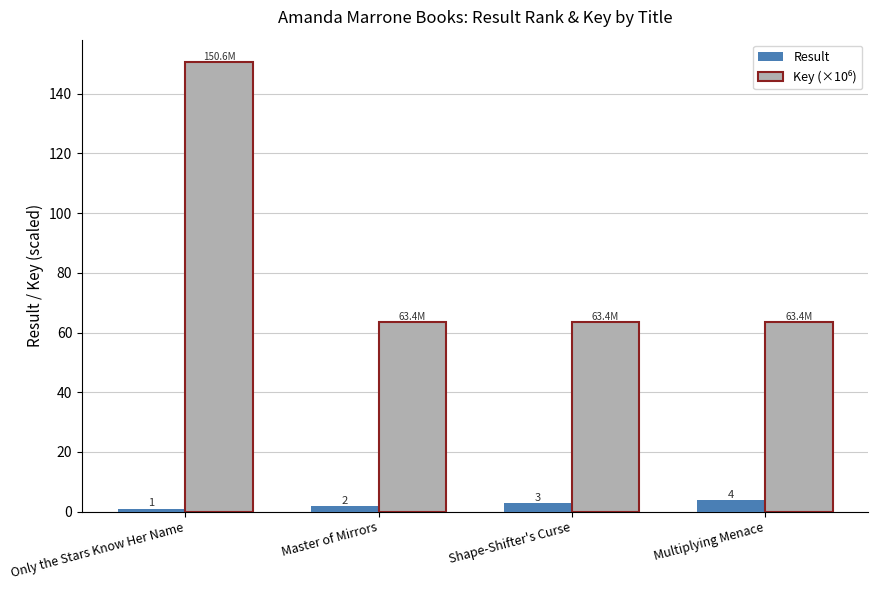

How many Result values are between 2 and 4?

3